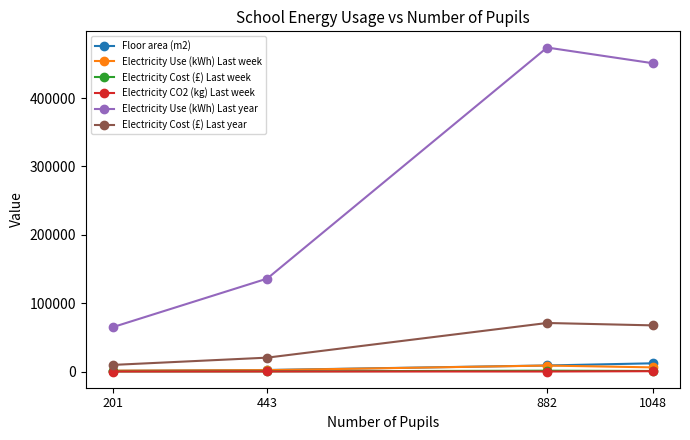

True or false: Electricity Cost (£) Last year and Electricity Use (kWh) Last year intersect in this chart.

False